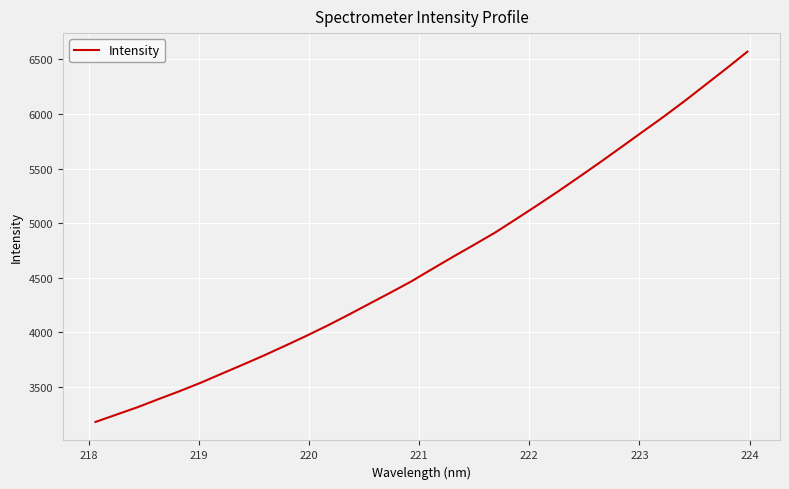

What is the difference between the maximum and minimum values?

3394.0